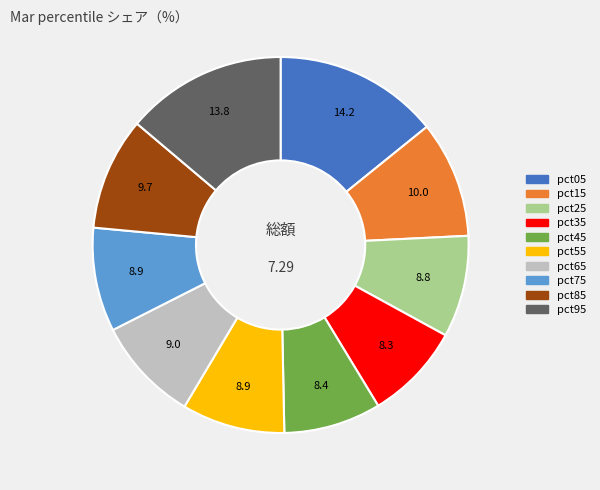

Which has a higher value, pct35 or pct65?

pct65